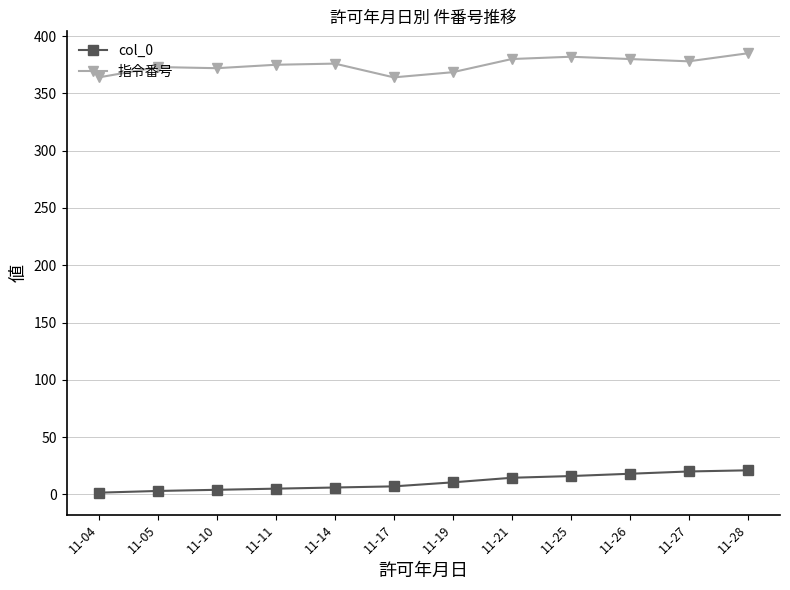

Rank the series by their maximum value, from lowest to highest.

col_0, 指令番号